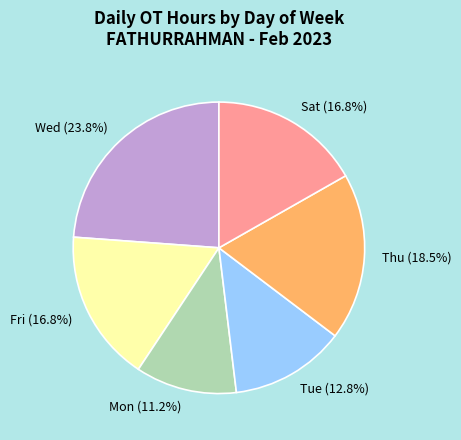

Which has a higher value, Fri or Mon?

Fri